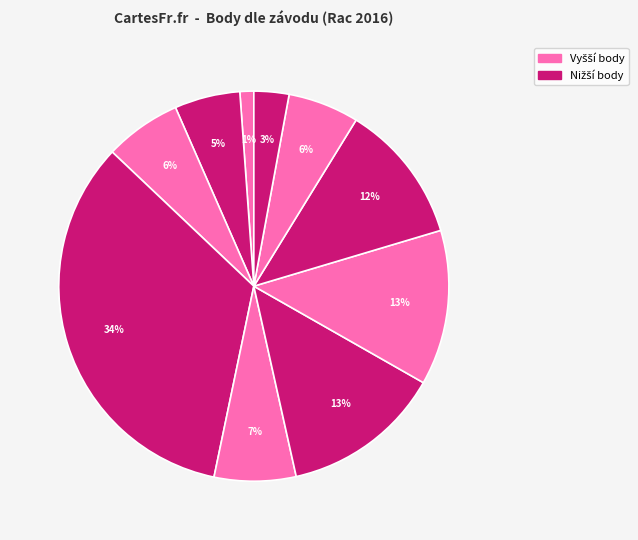

How many segments does this pie chart have?

10